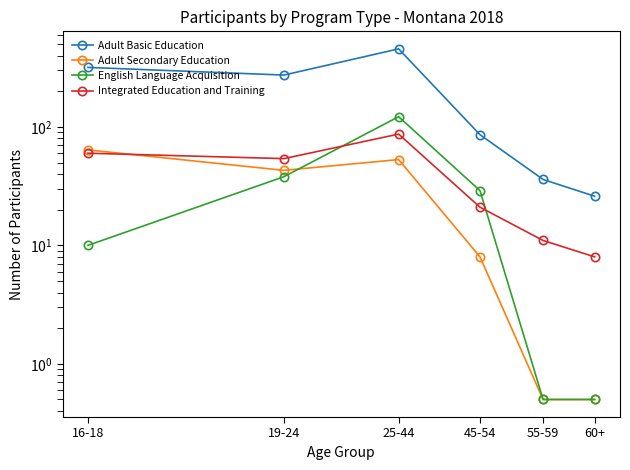

What is the sum of the Adult Basic Education values at 16-18 and 19-24?

592.0